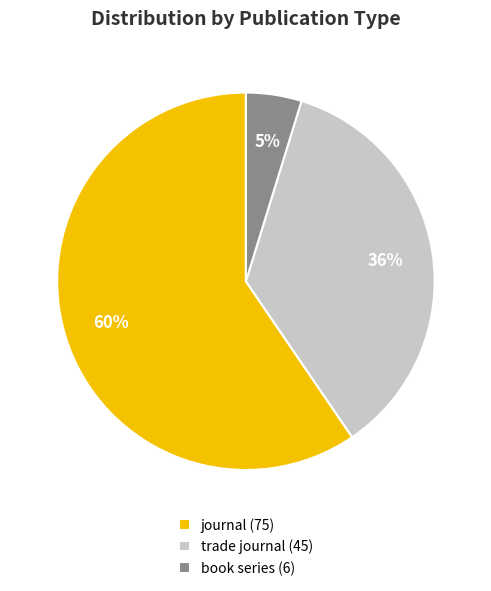

Combined, do journal and book series account for over 50%?

Yes